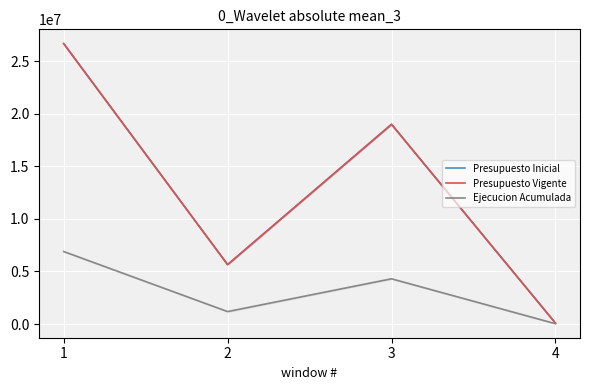

What is the difference between the second highest and minimum values in the Ejecucion Acumulada series?

4272311